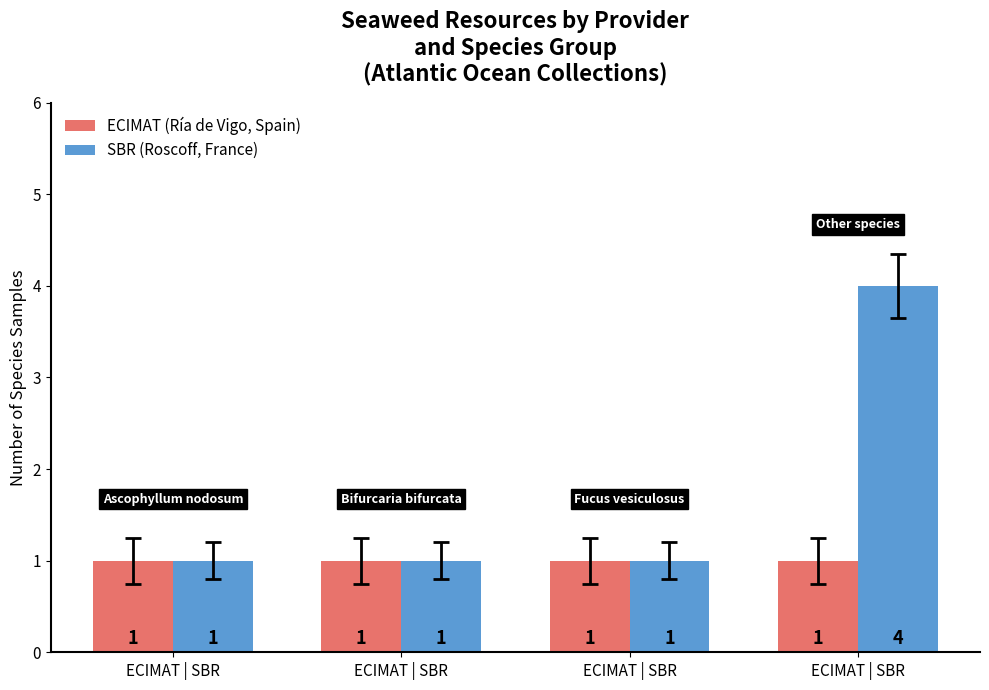

Are the bars horizontal?

No